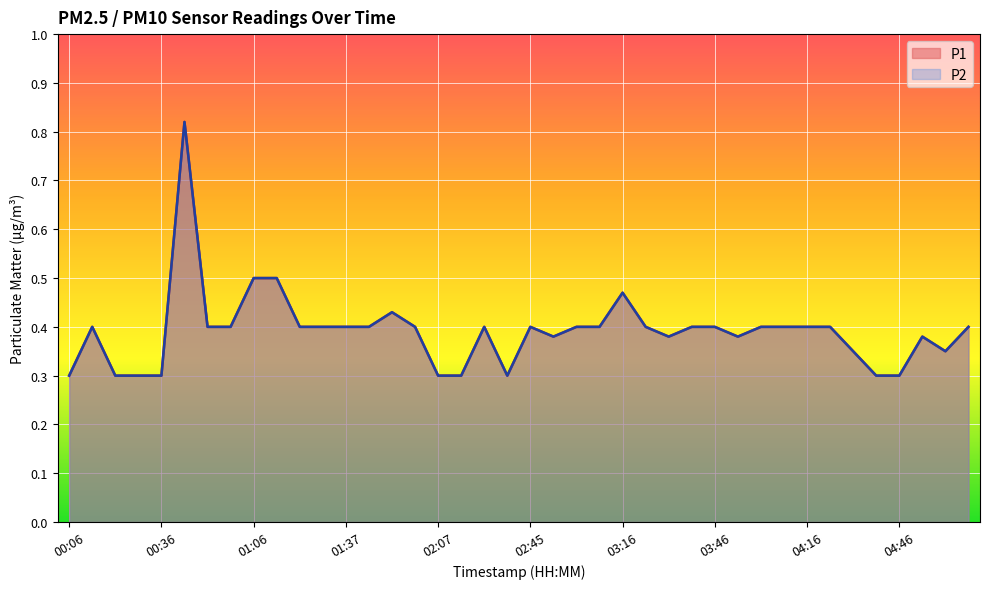

Where is the first local minimum for P1?

02:38